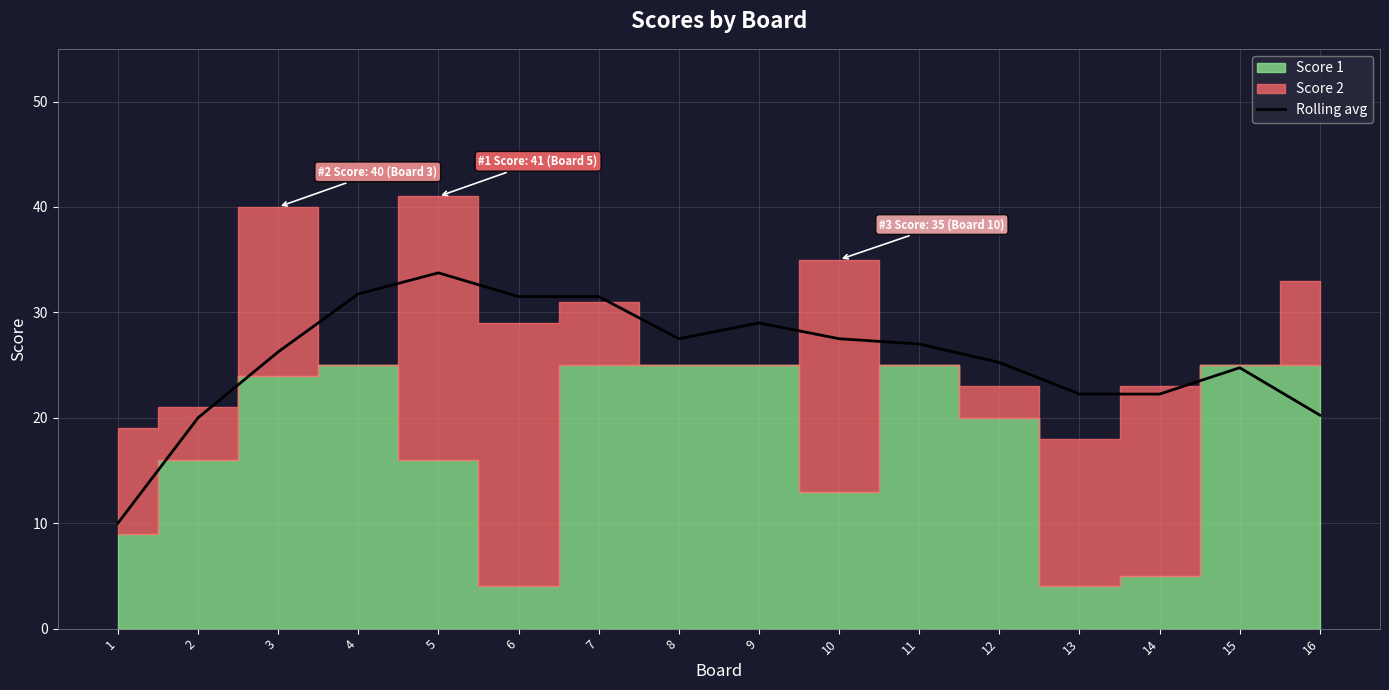

Which category has the highest value in the Rolling avg series?

5